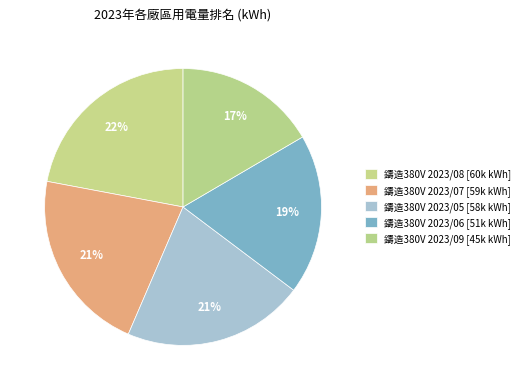

How many segments does this pie chart have?

5